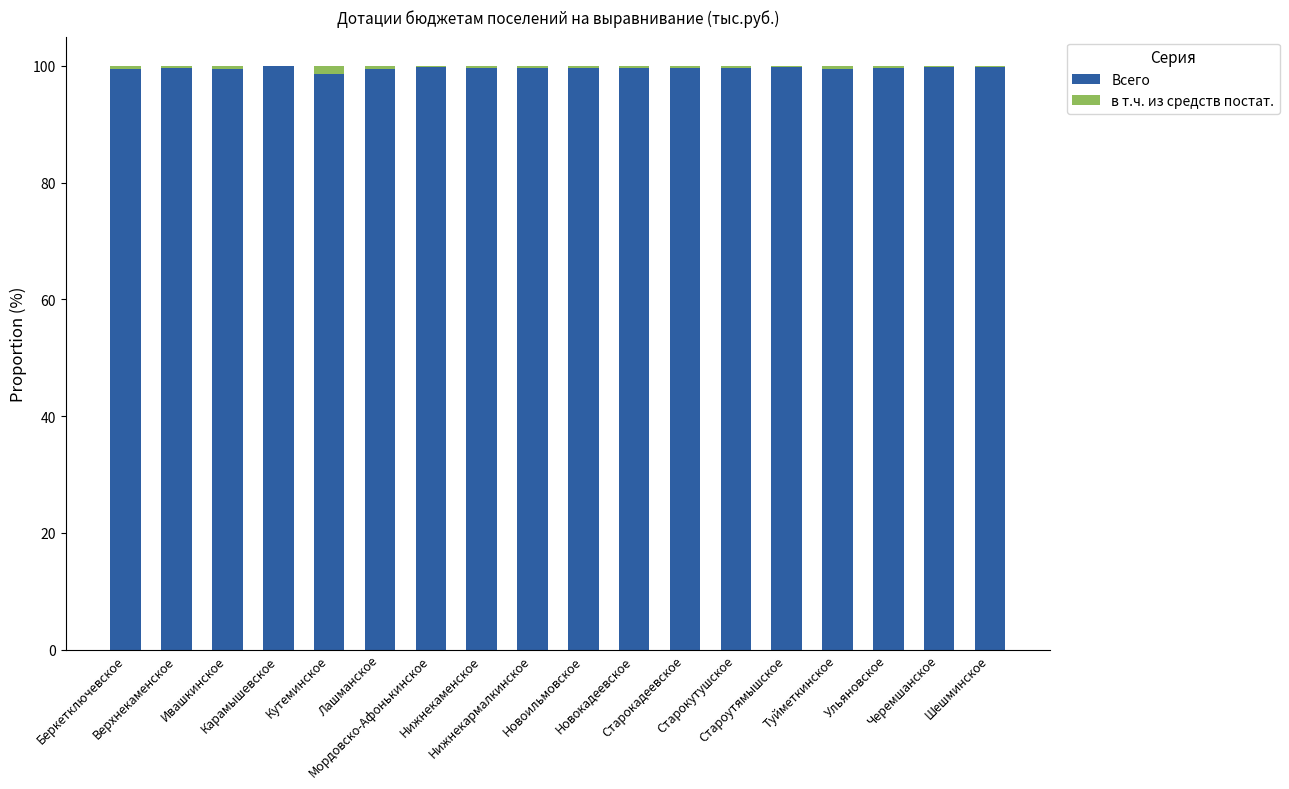

What is the sum of all Всего values?

1792.4